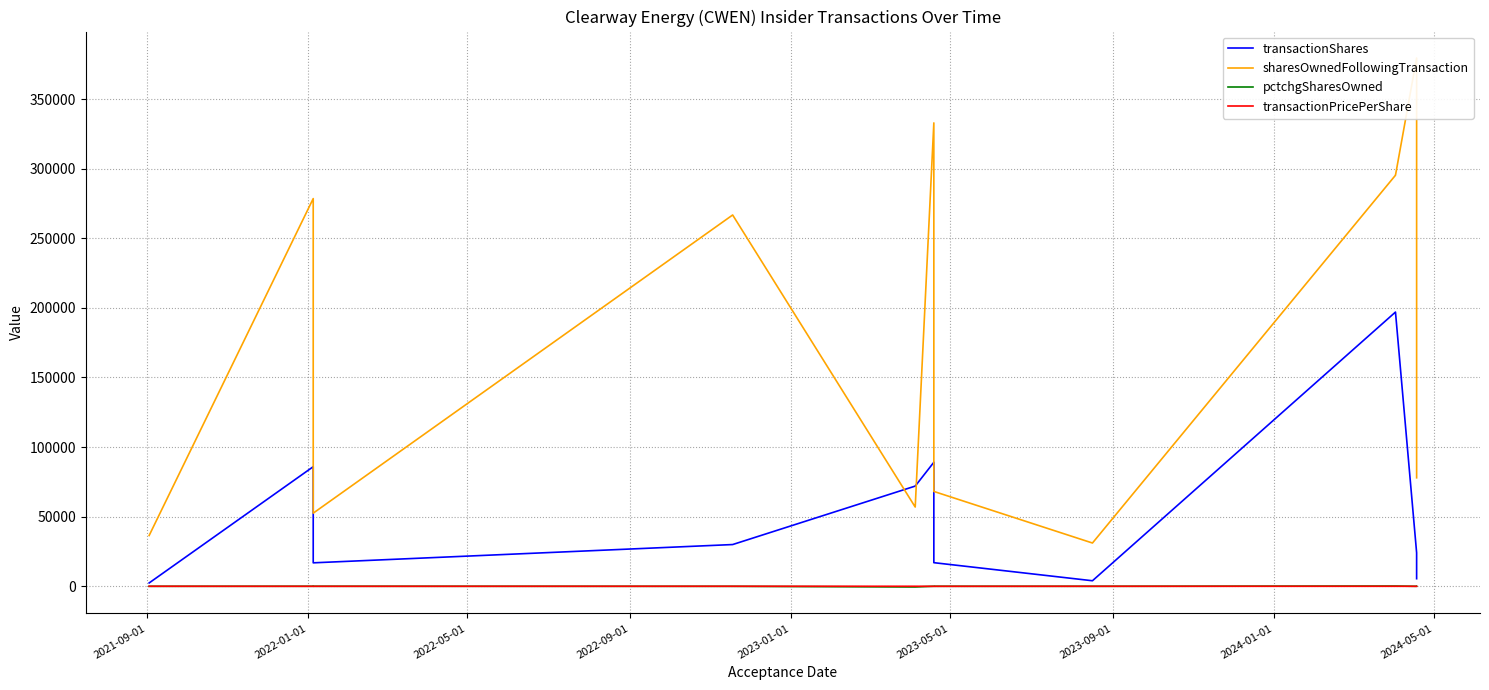

True or false: transactionPricePerShare has more than 2 interior local peaks.

False